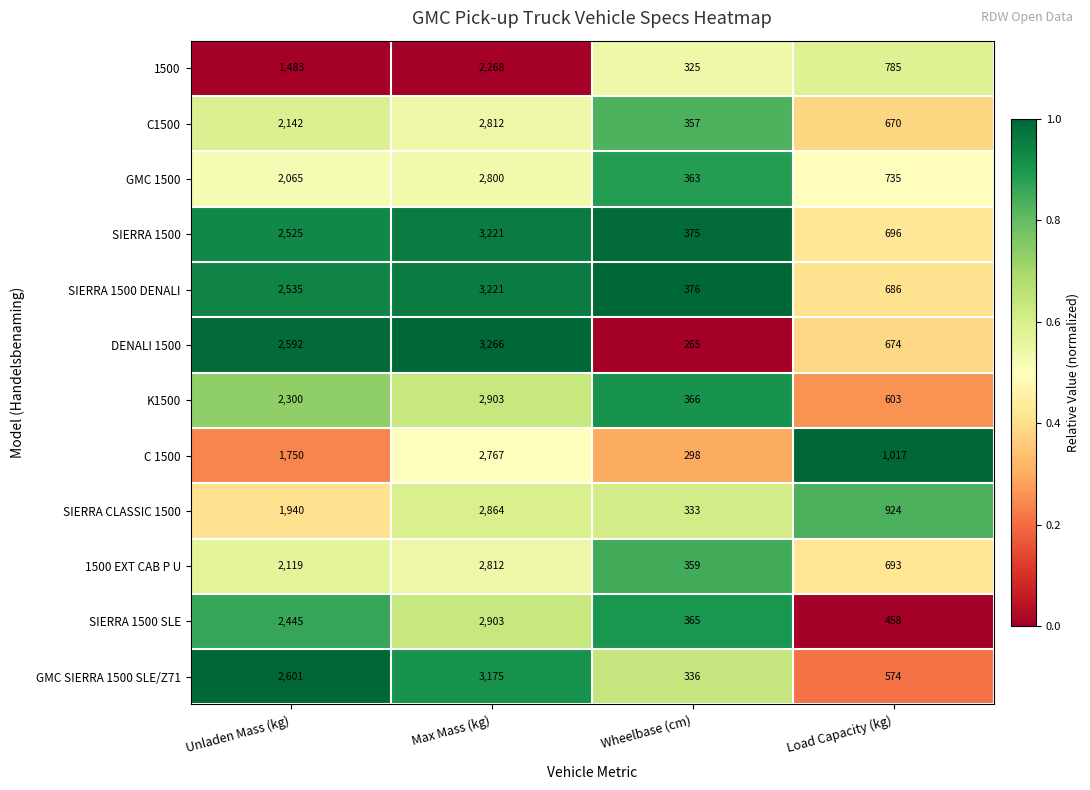

Which series has the largest range (max minus min)?

DENALI 1500